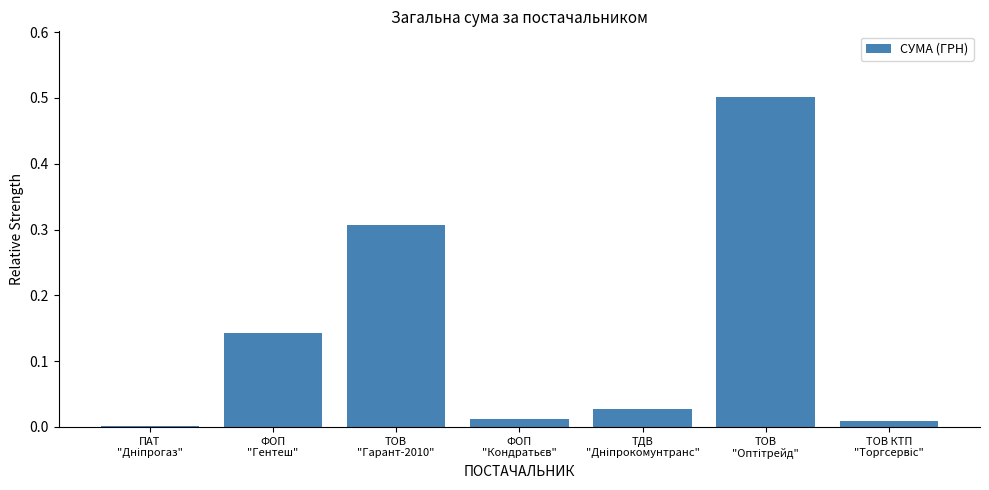

What is the greatest value displayed?

0.5